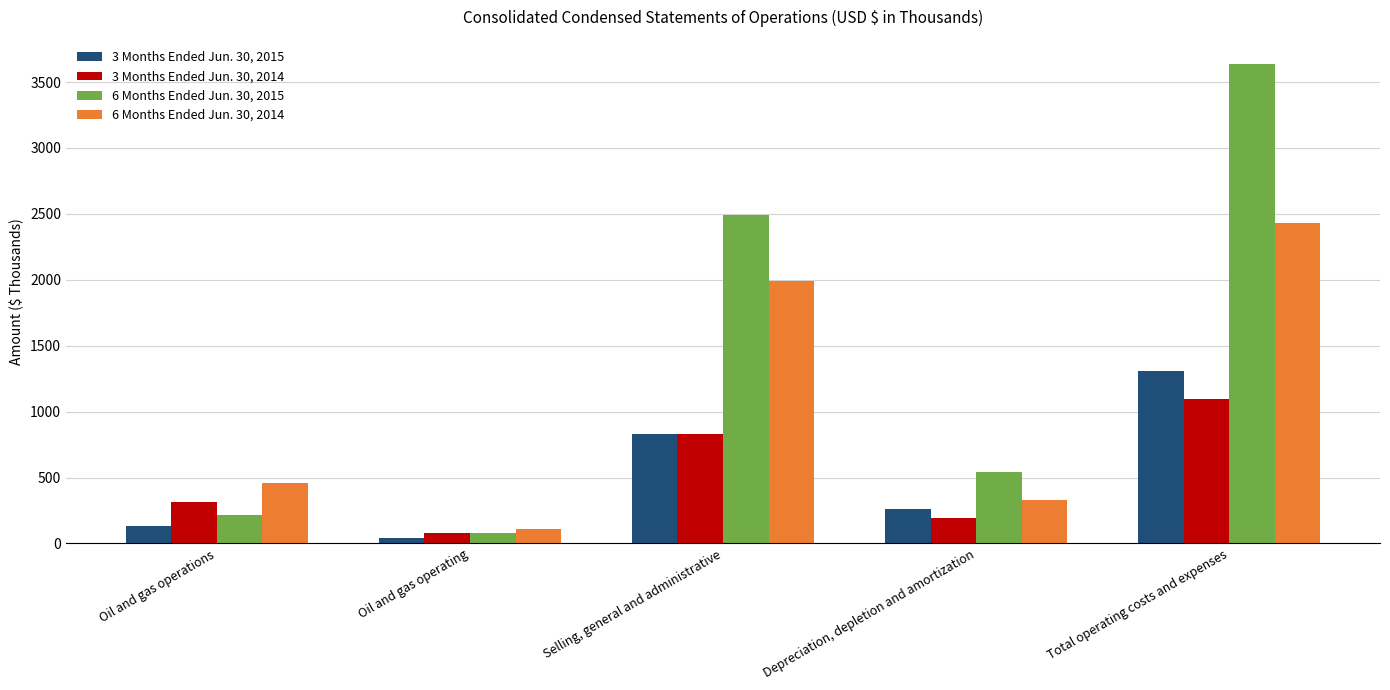

At how many categories does at least one series exceed 1279?

2